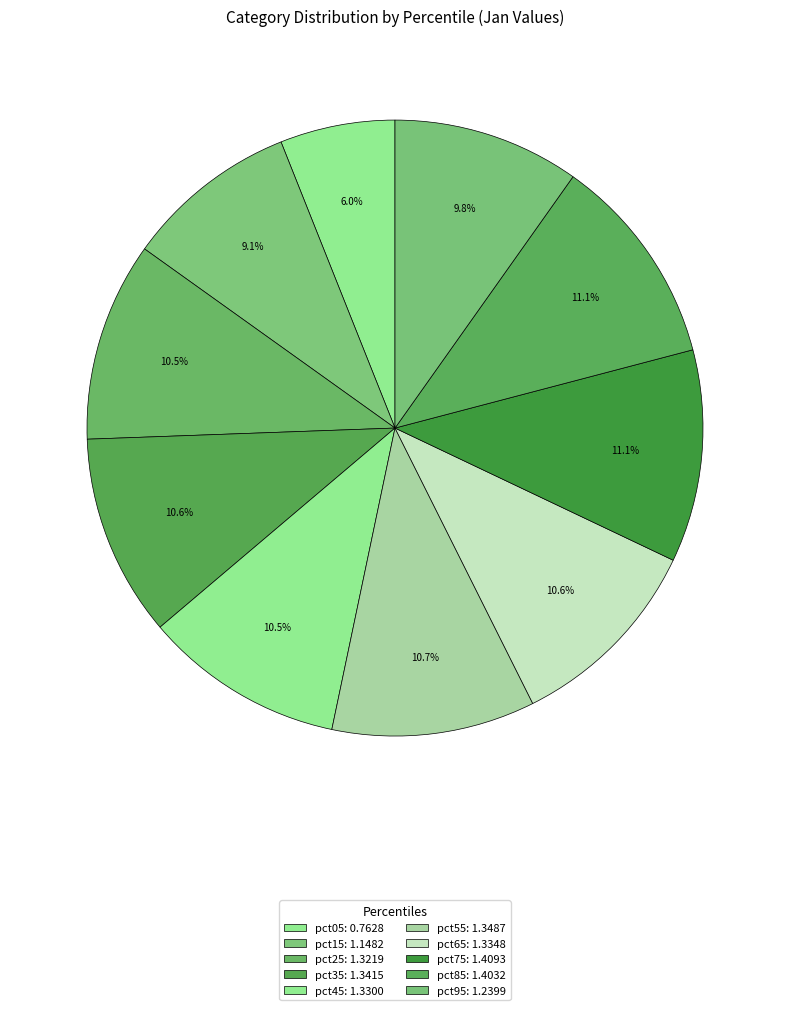

Count the number of slices in the pie.

10